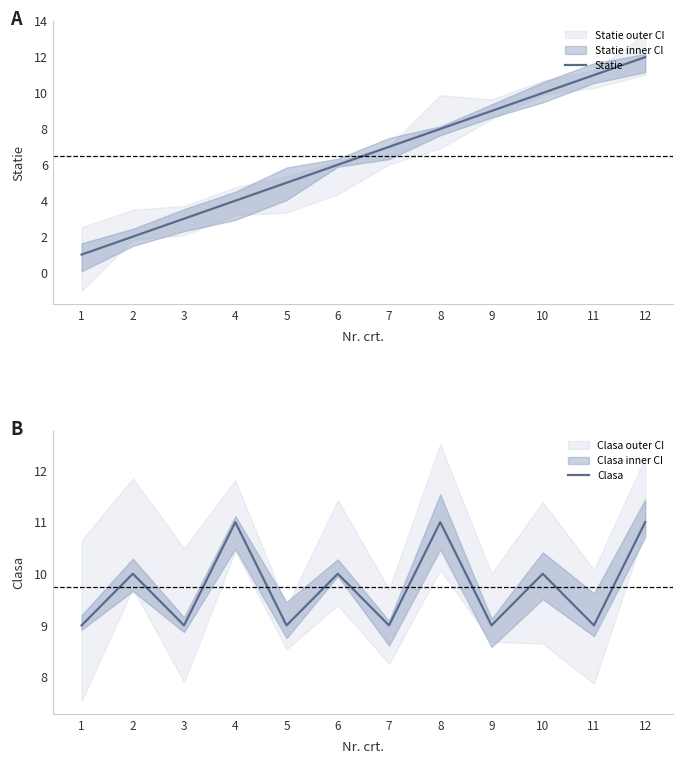

Which label corresponds to the largest value in the chart?

12